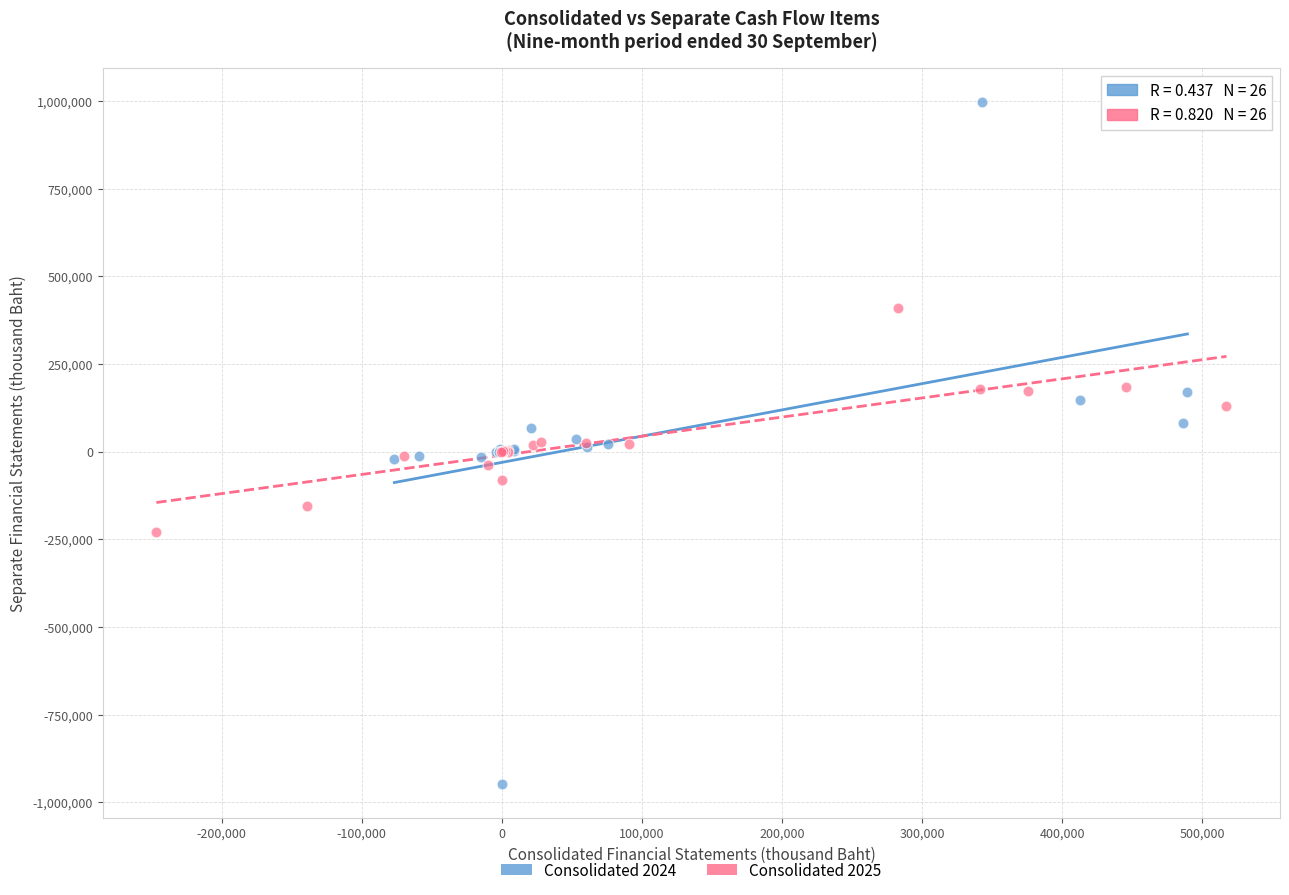

Which series has the largest Y range (max minus min)?

Consolidated 2024